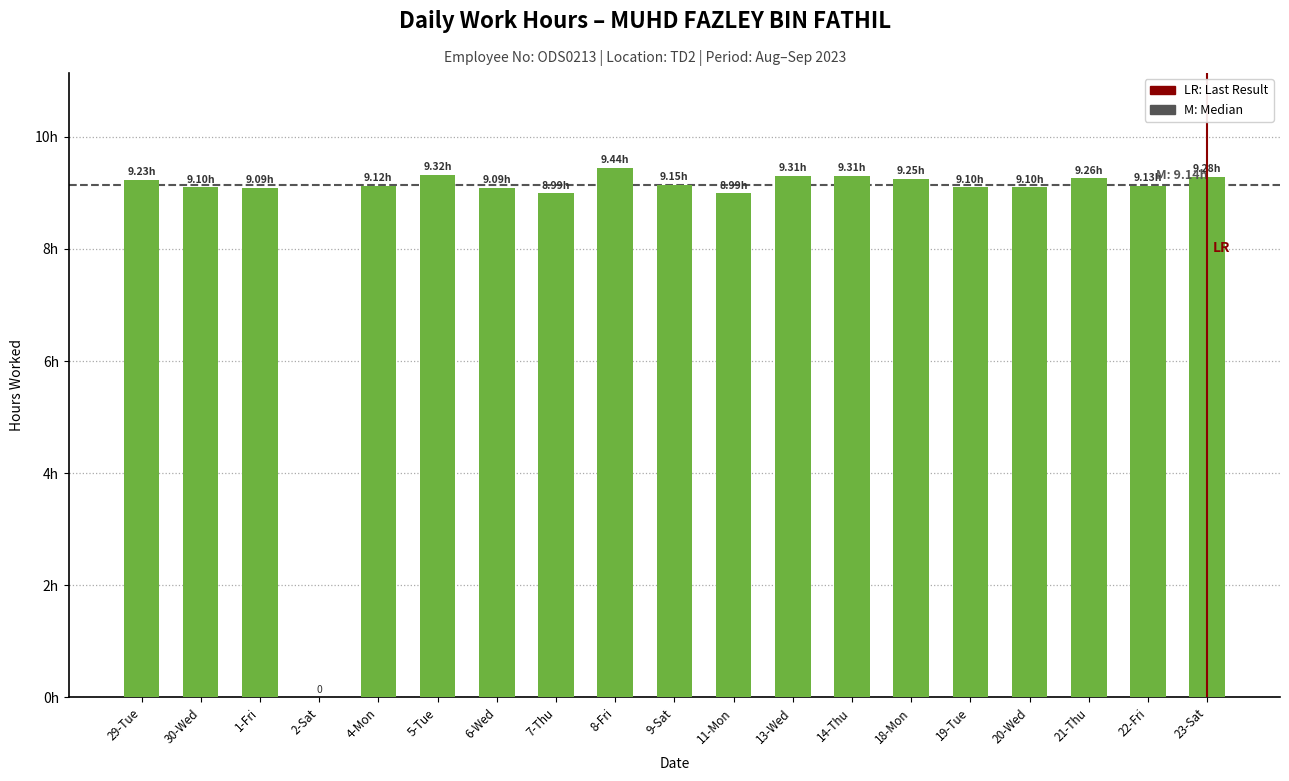

Are the bars horizontal?

No